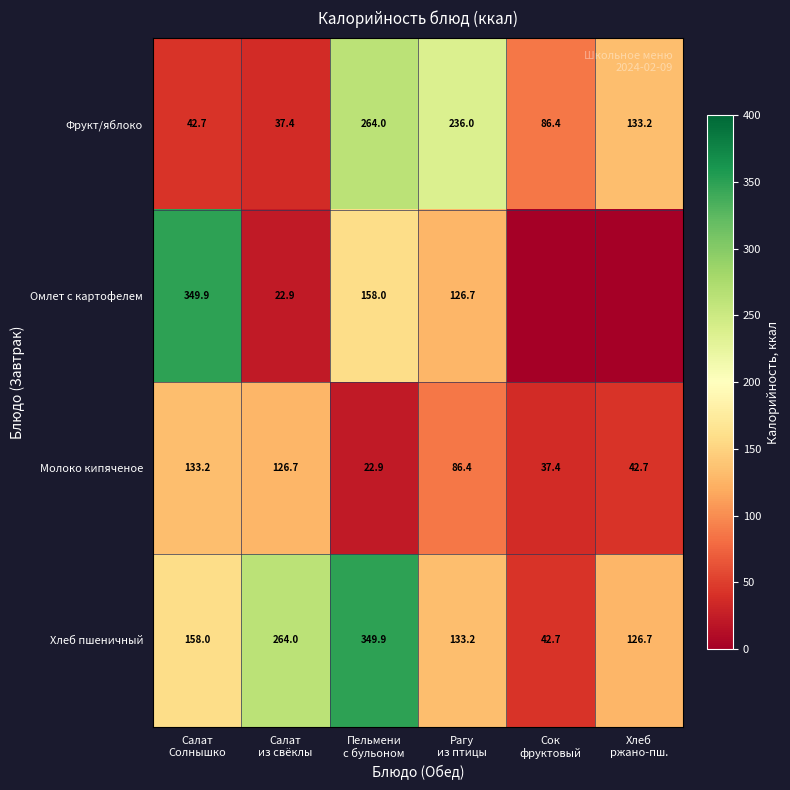

Between Салат
из свёклы and Пельмени
с бульоном, which is larger?

Пельмени
с бульоном